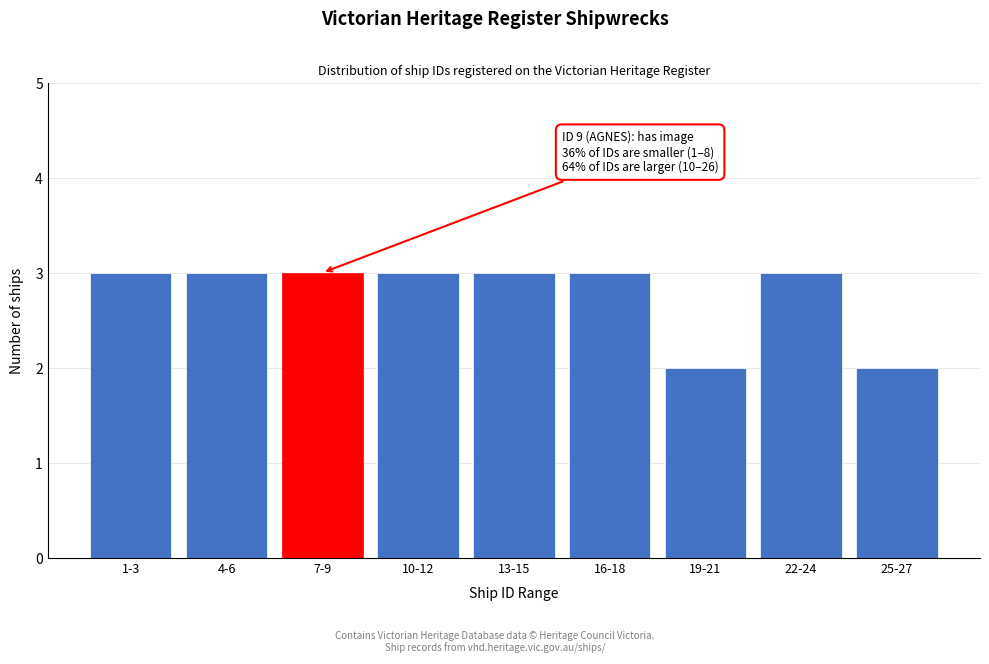

Reading left to right, what are all the values shown in this chart?

3	3	3	3	3	3	2	3	2